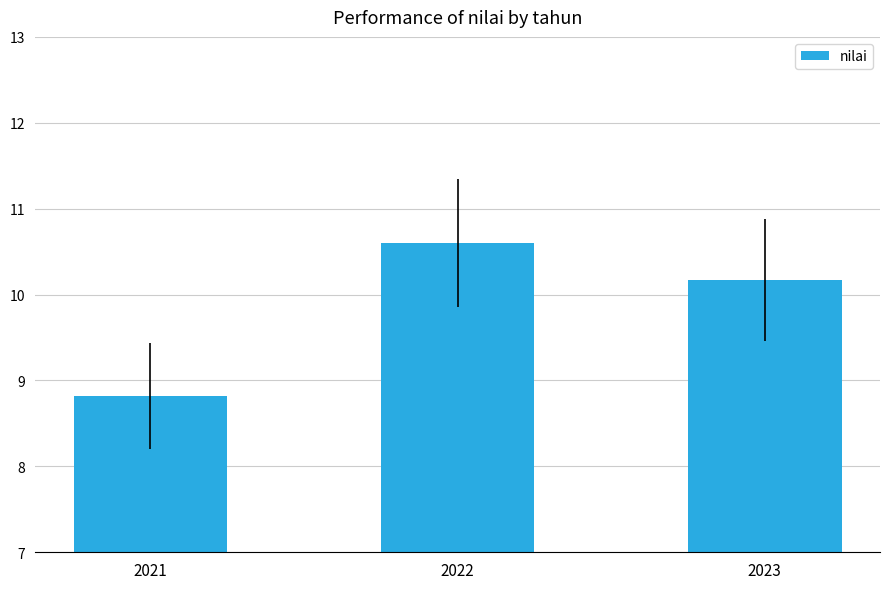

Reading right to left, what are all the values shown in this chart?

10.2	10.6	8.8